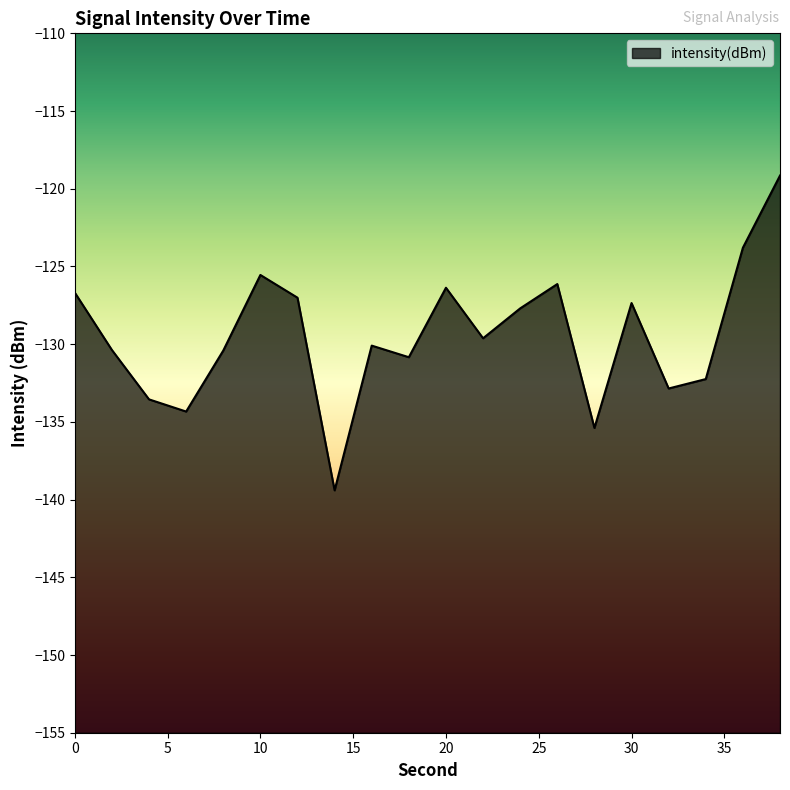

At which label is the value closest to -129?

22